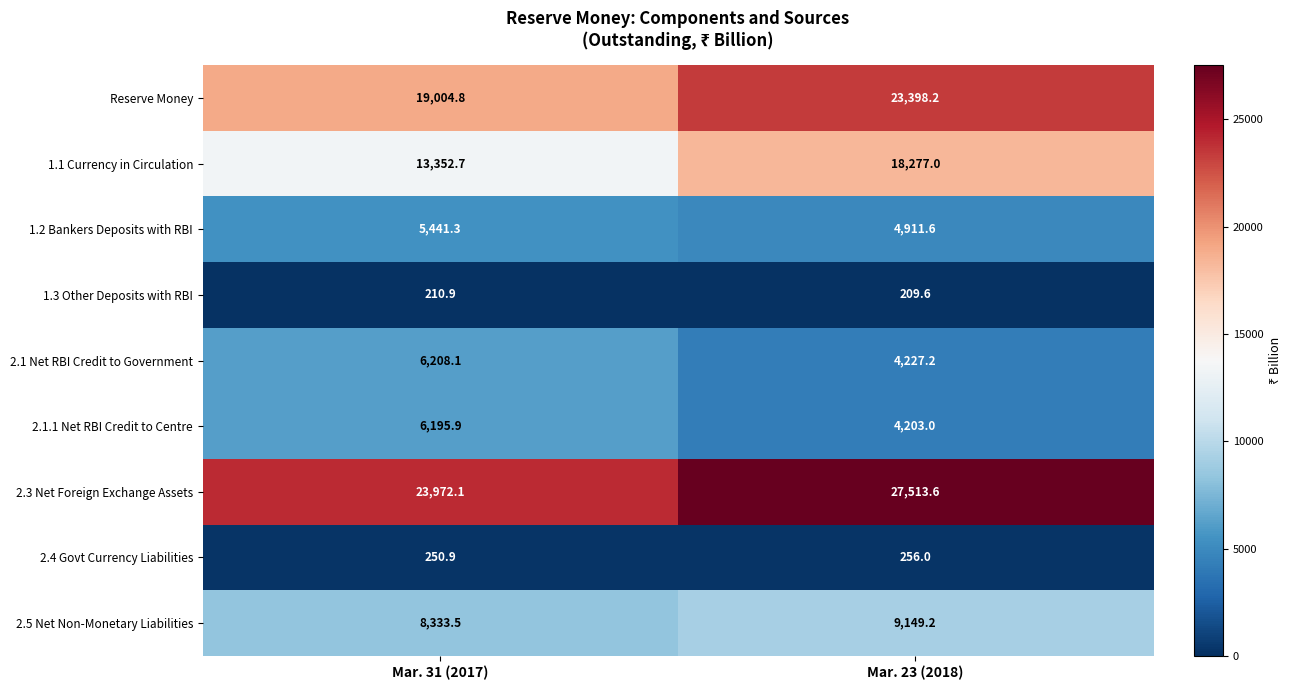

List the series in order of their peak value, lowest first.

1.3 Other Deposits with RBI, 2.4 Govt Currency Liabilities, 1.2 Bankers Deposits with RBI, 2.1.1 Net RBI Credit to Centre, 2.1 Net RBI Credit to Government, 2.5 Net Non-Monetary Liabilities, 1.1 Currency in Circulation, Reserve Money, 2.3 Net Foreign Exchange Assets